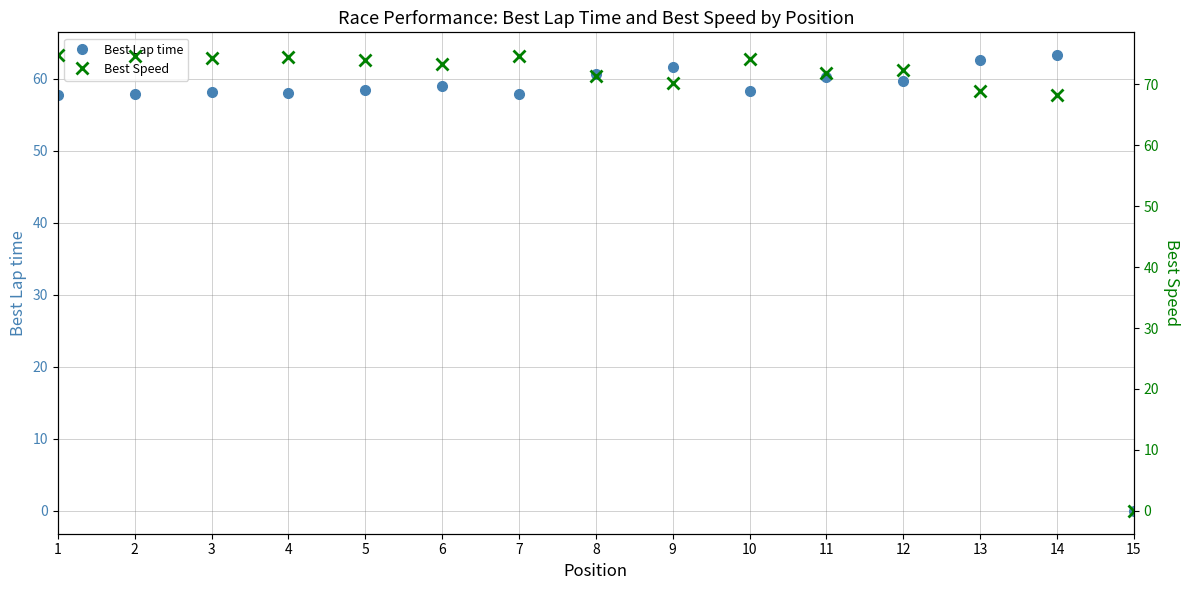

What is the total value across all series at 6?

132.2